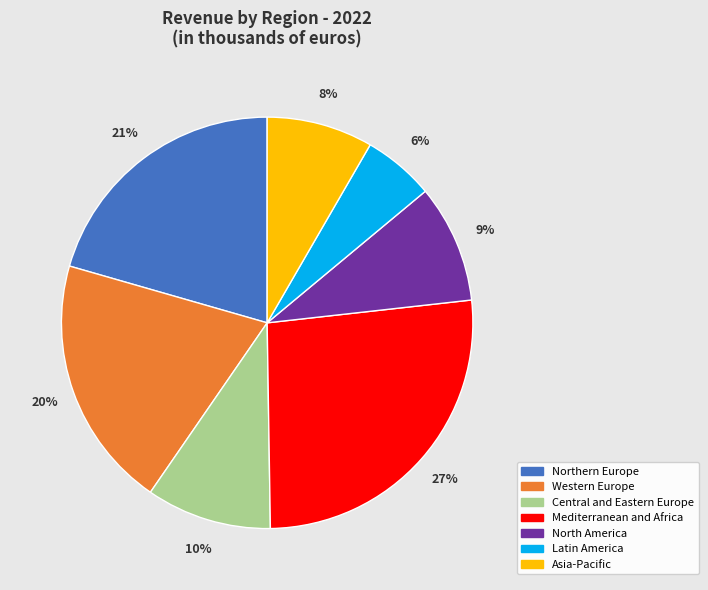

To the nearest percent, what is the average slice percentage?

14%